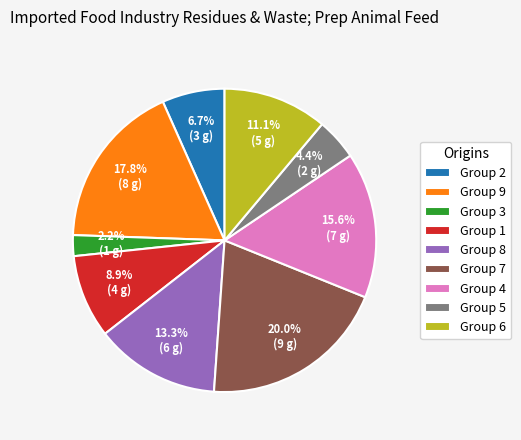

What is the ratio of the value at Group 5 to the value at Group 6?

0.4